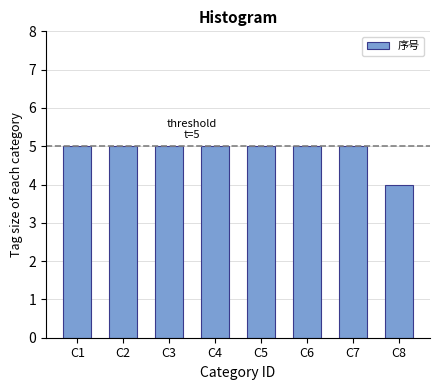

Reading left to right, list all the values displayed in this chart.

5	5	5	5	5	5	5	4